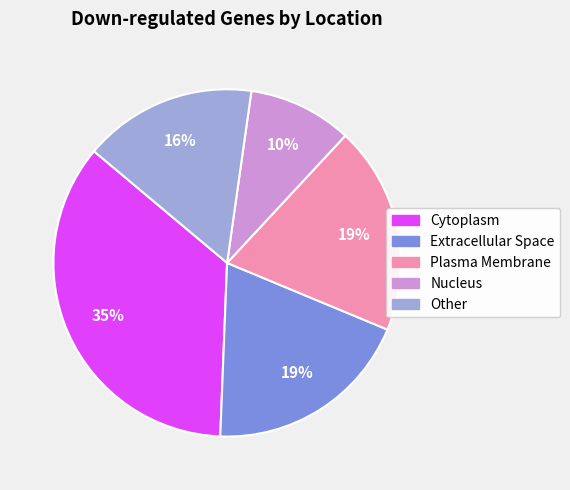

Between Cytoplasm and Plasma Membrane, which is larger?

Cytoplasm